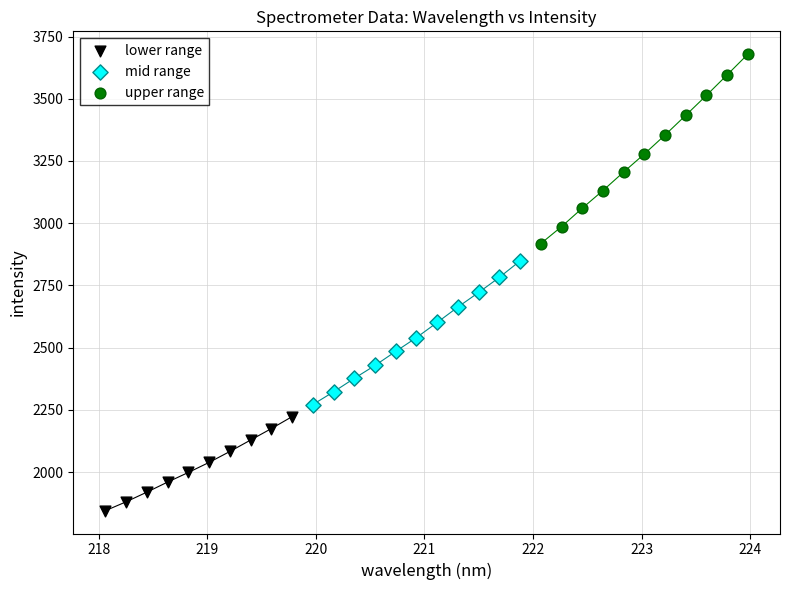

Which series reaches the maximum Y coordinate?

upper range